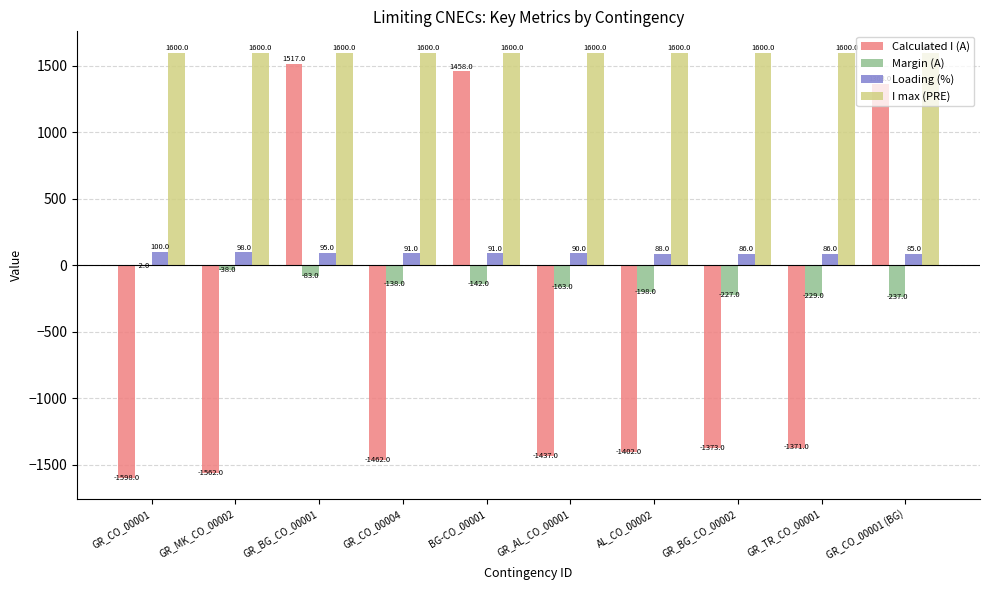

Which category has the highest value in the Margin (A) series?

GR_CO_00001